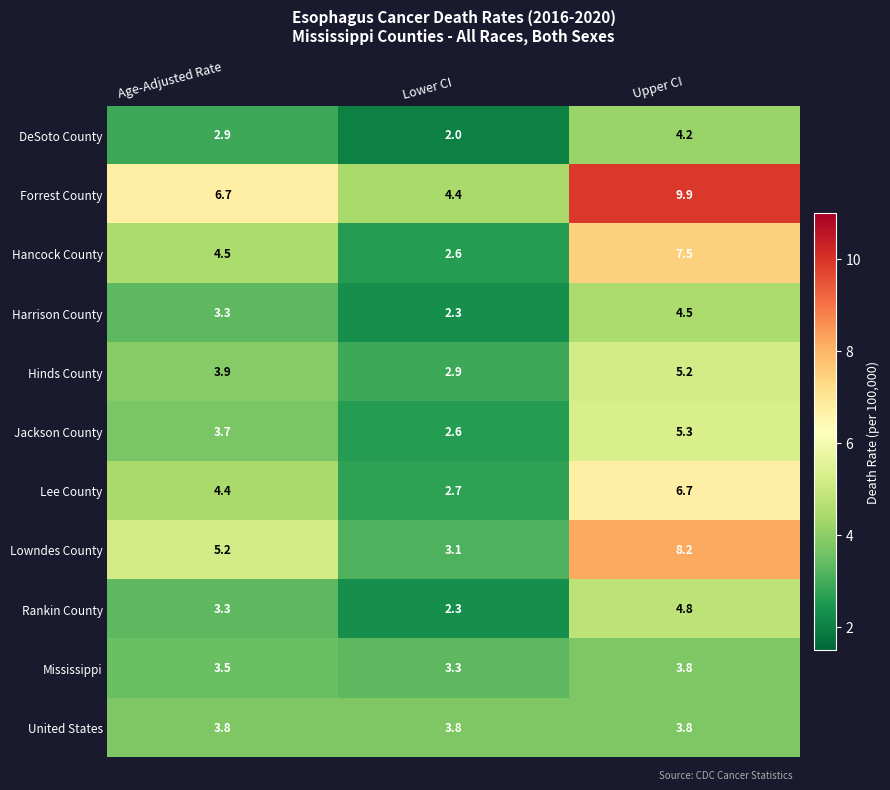

What is the average value of the Rankin County series?

3.5